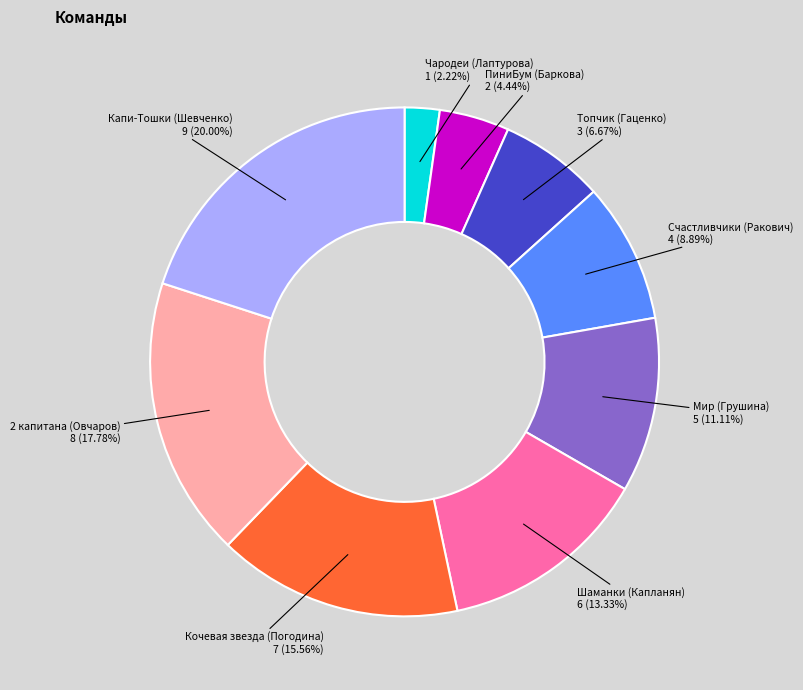

Is there any slice that represents more than half of the pie?

No